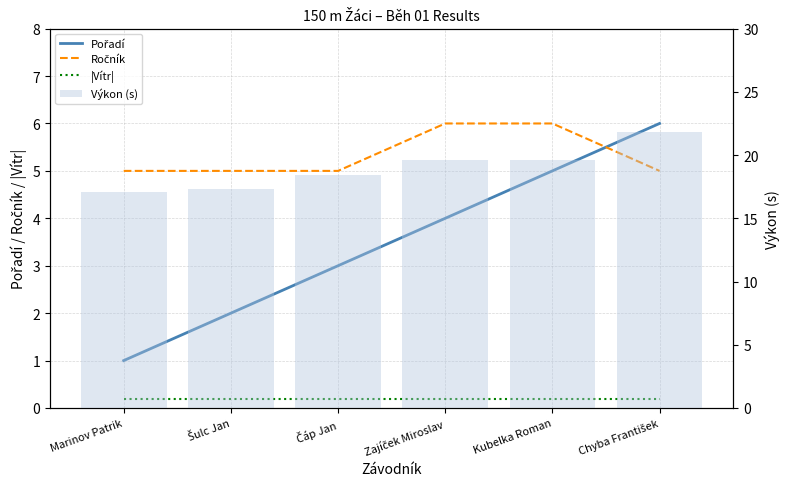

What is the maximum value for Pořadí?

6.0